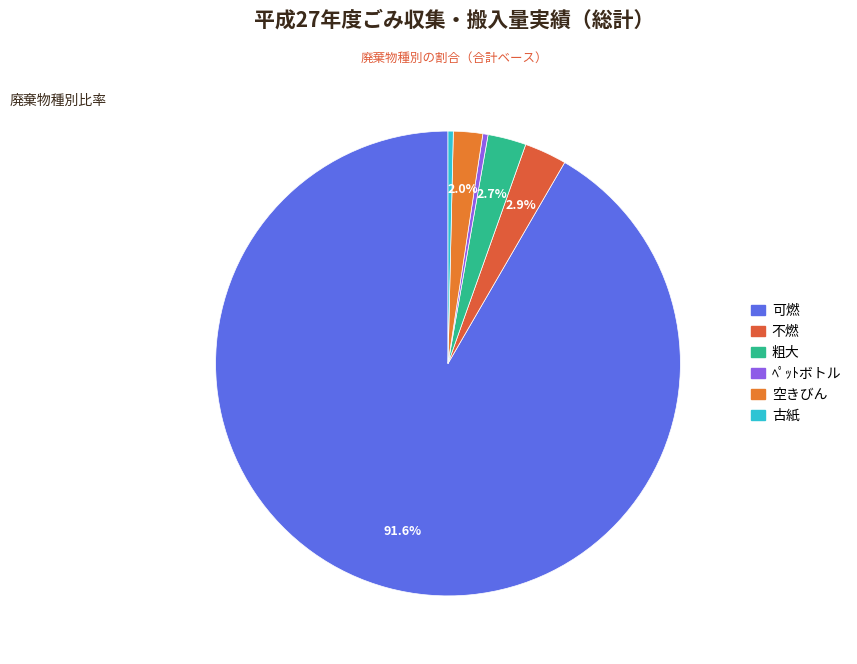

To the nearest percent, what is the combined percentage of 空きびん and ﾍﾟｯﾄボトル?

2%